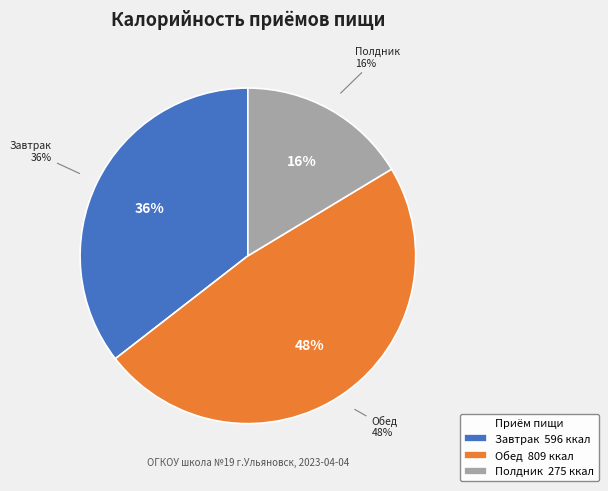

Which slice is the largest?

Обед